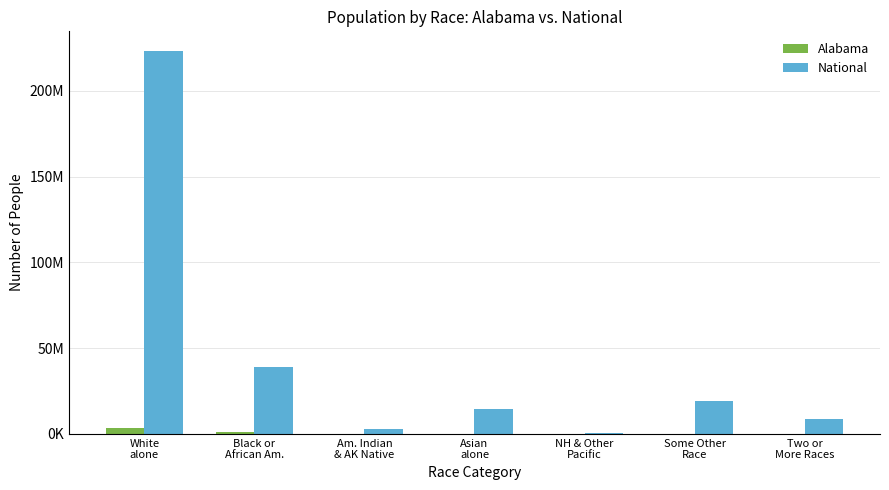

Does the chart contain stacked bars?

No